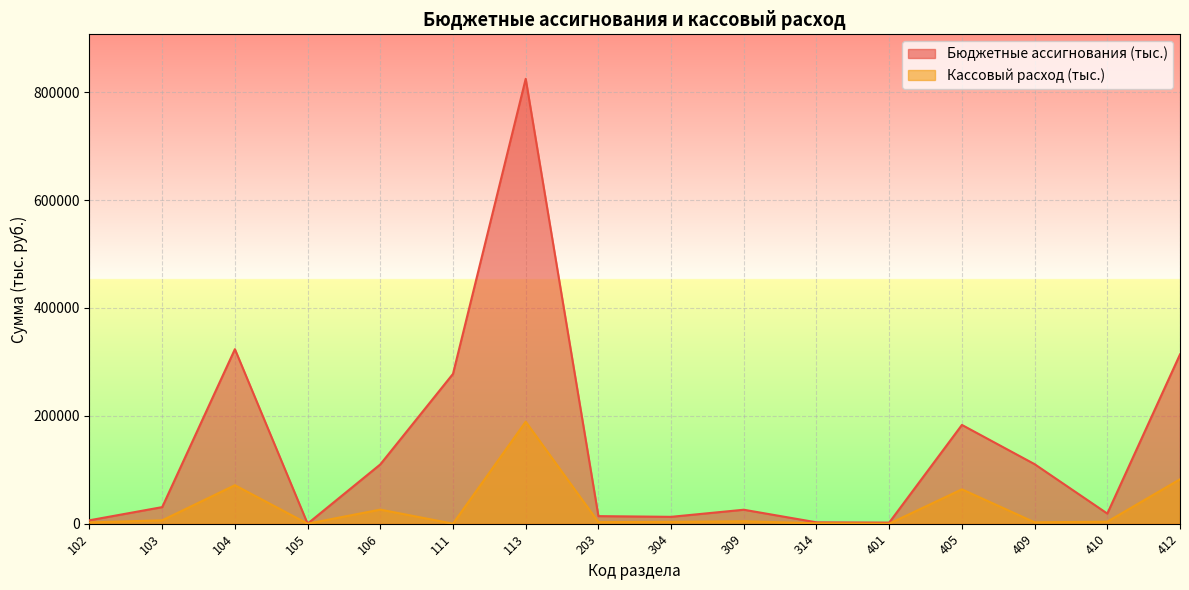

How many values in the Кассовый расход (тыс.) series are below 3673?

8